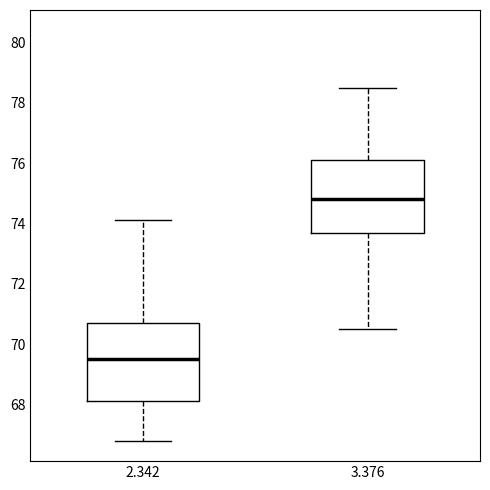

Where is the upper edge of the box at x = 3.376 on the y-axis? The values are not printed on the chart, so give them approximately, as read against the axis.

76.2